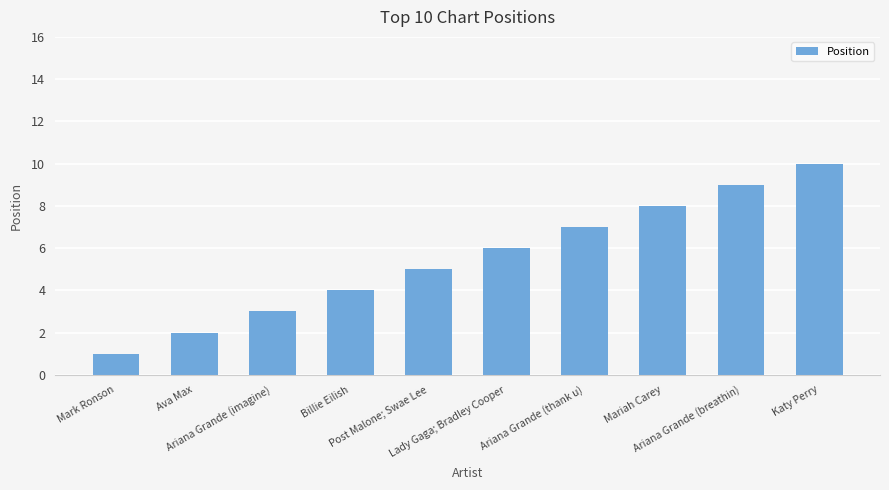

What is the sum of the values at Ariana Grande (thank u) and Lady Gaga; Bradley Cooper?

13